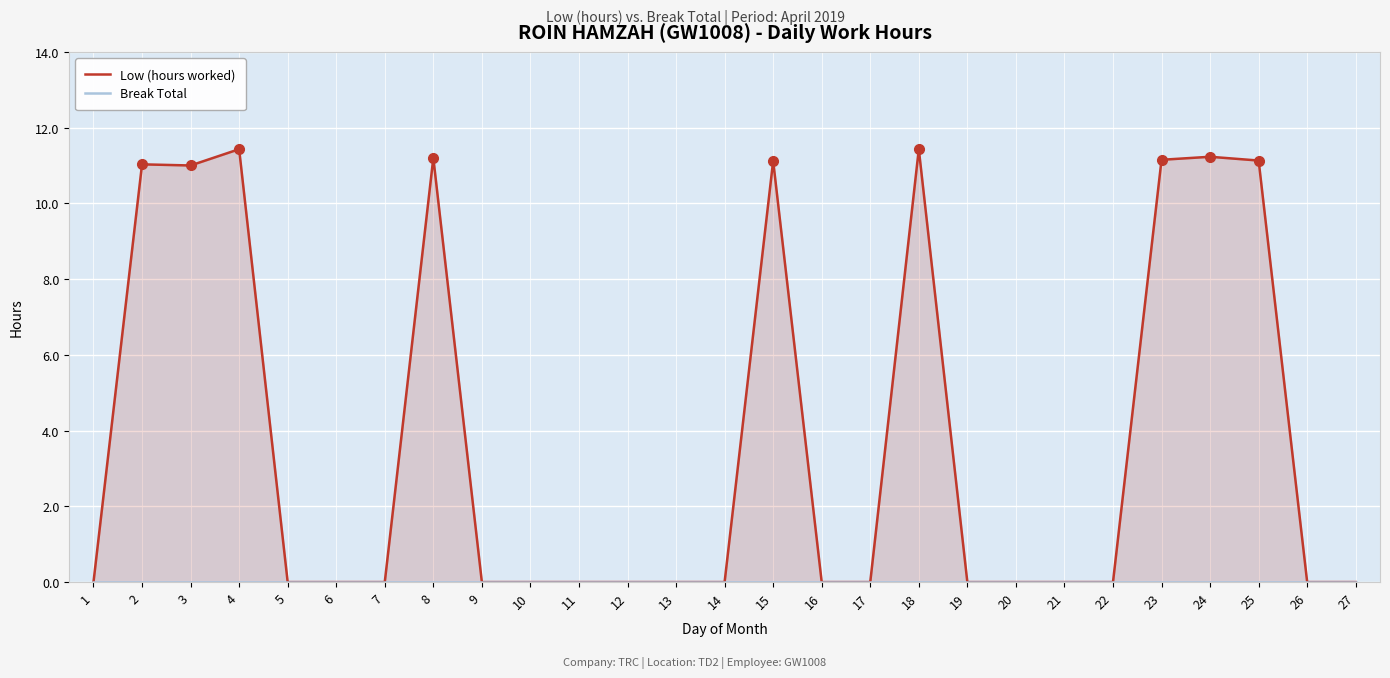

True or false: Break Total and Low (hours worked) cross at least once.

False